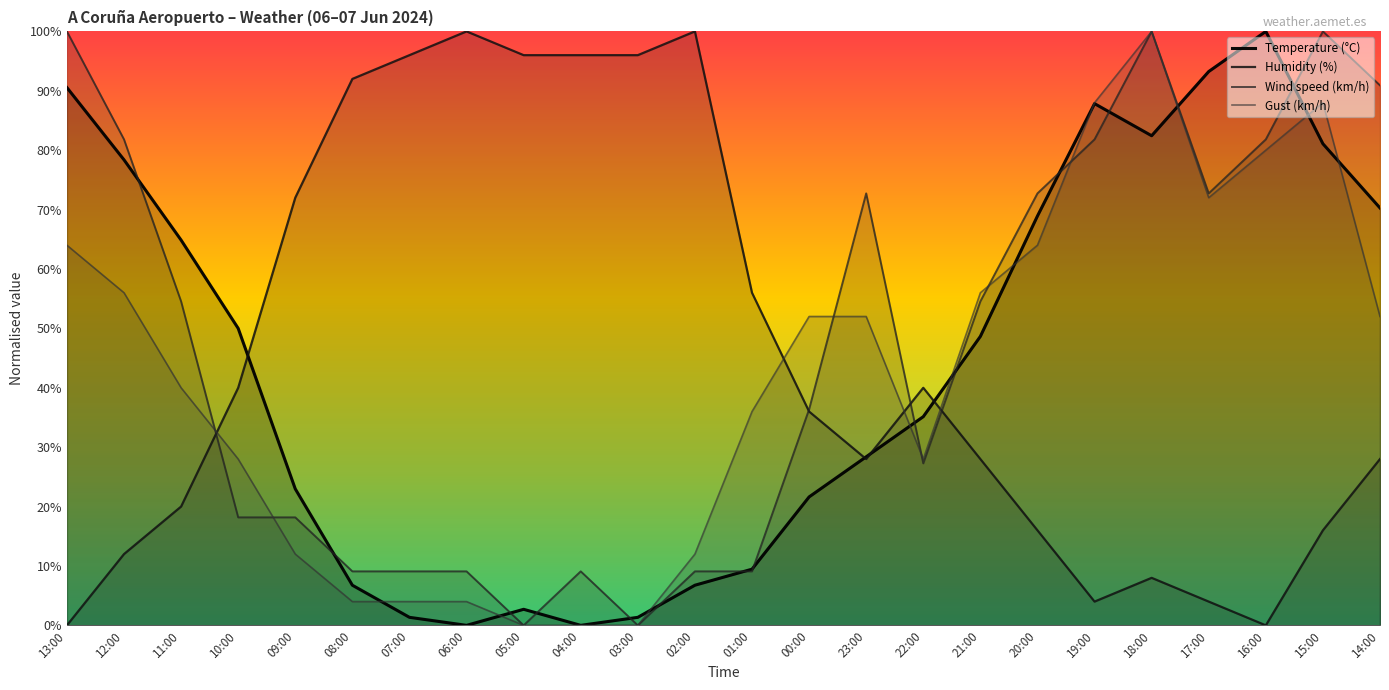

What is the label of the 1st point from the left?

13:00